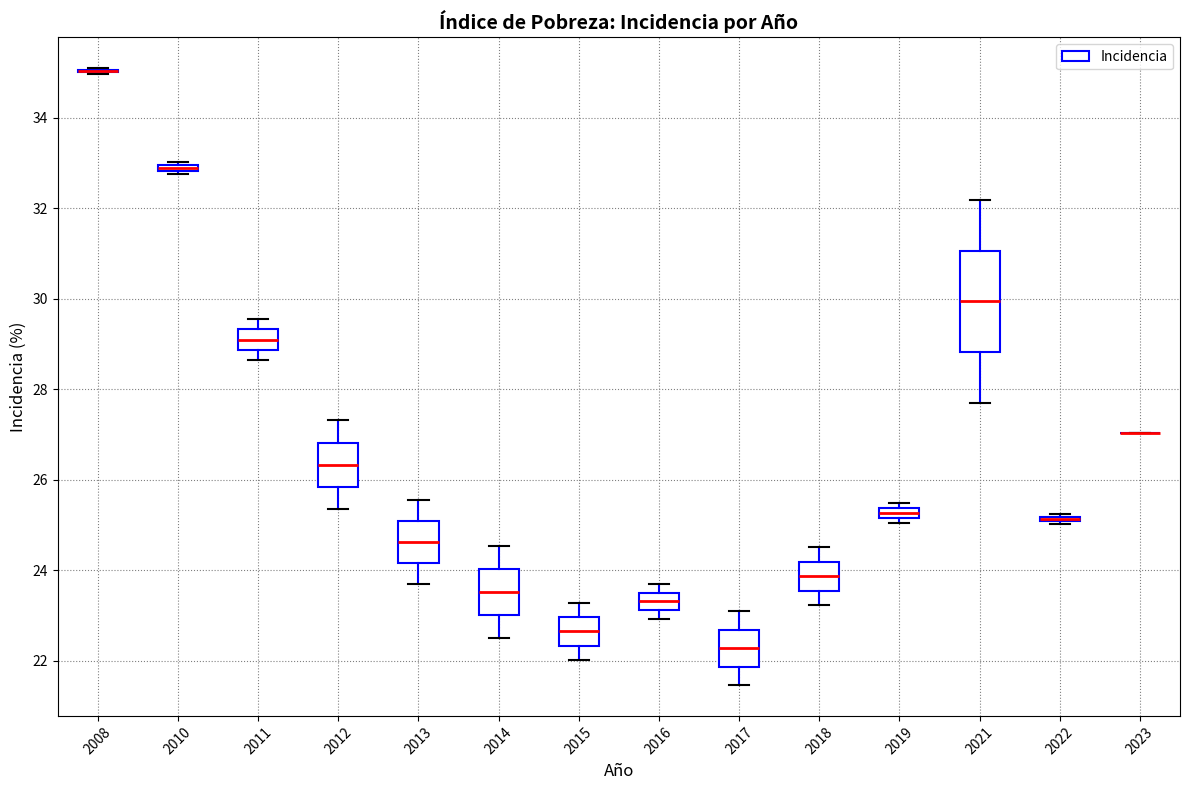

Where does the median line of the box at x = 2012 sit on the y-axis? The values are not printed on the chart, so give them approximately, as read against the axis.

26.4